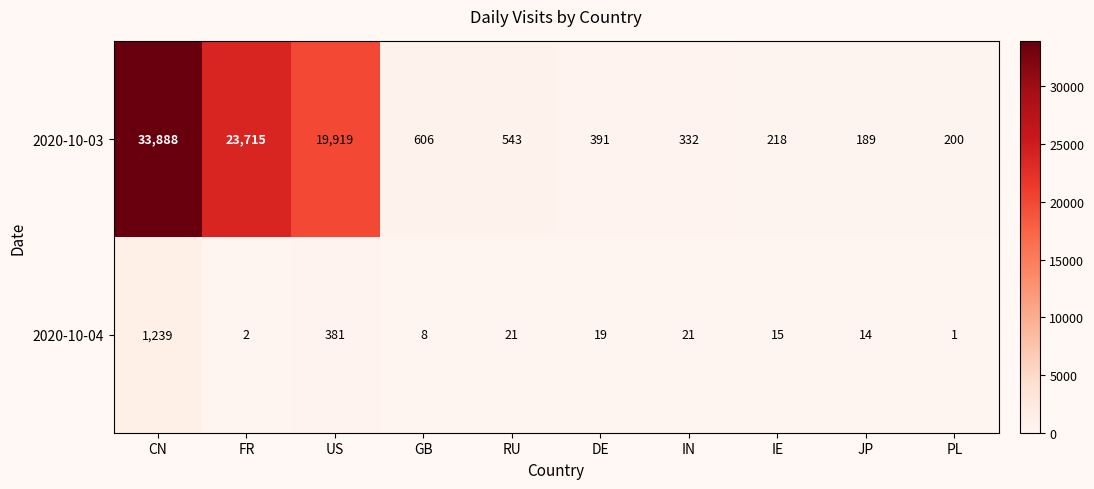

How many data points does each series have?

10